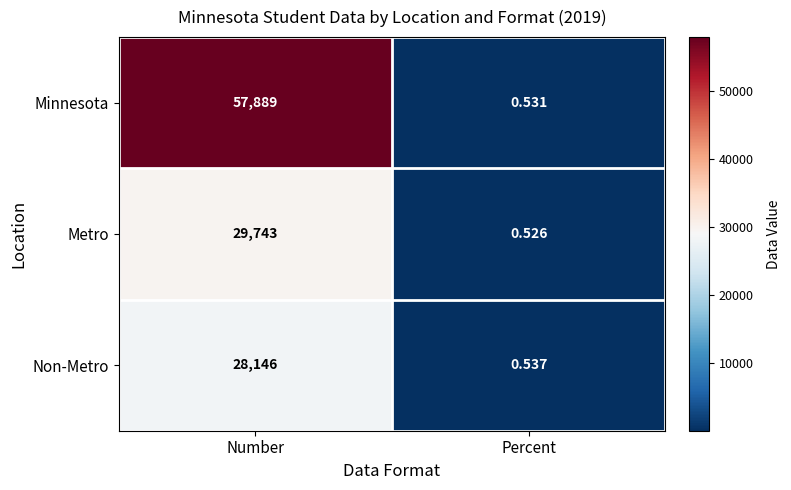

List the series in order of their peak value, lowest first.

Non-Metro, Metro, Minnesota